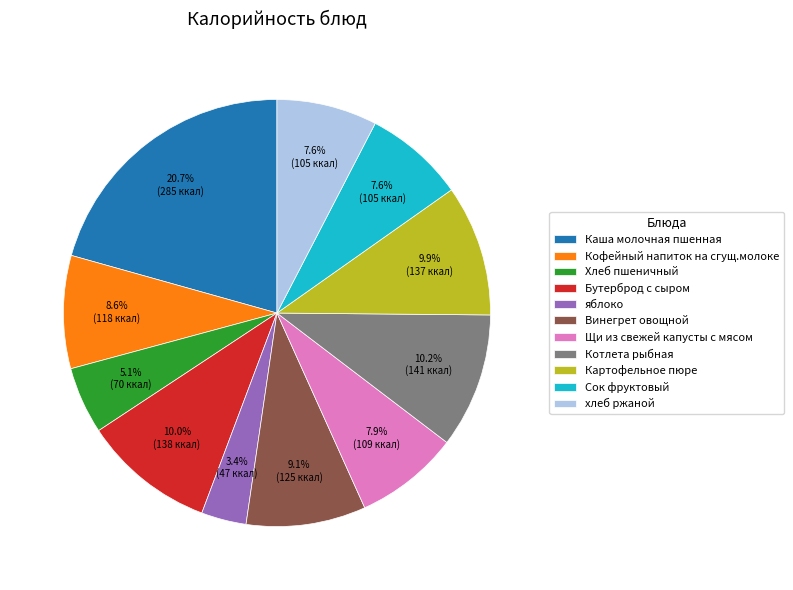

To the nearest percent, what portion does яблоко represent?

3%